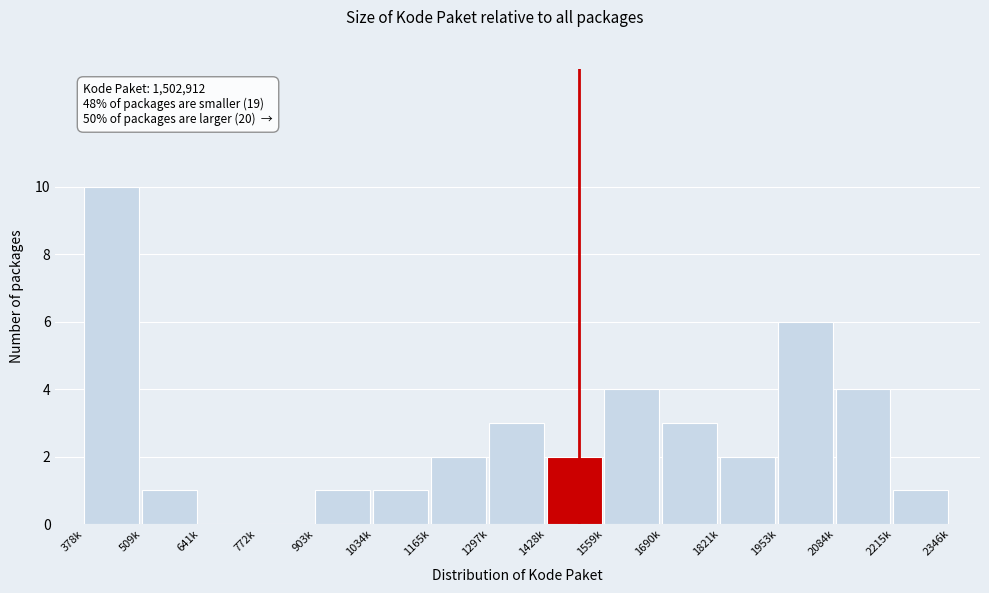

Reading right to left, what are all the values shown in this chart?

2215k=1	2084k=4	1953k=6	1821k=2	1690k=3	1559k=4	1428k=2	1297k=3	1165k=2	1034k=1	903k=1	772k=0	641k=0	509k=1	378k=10